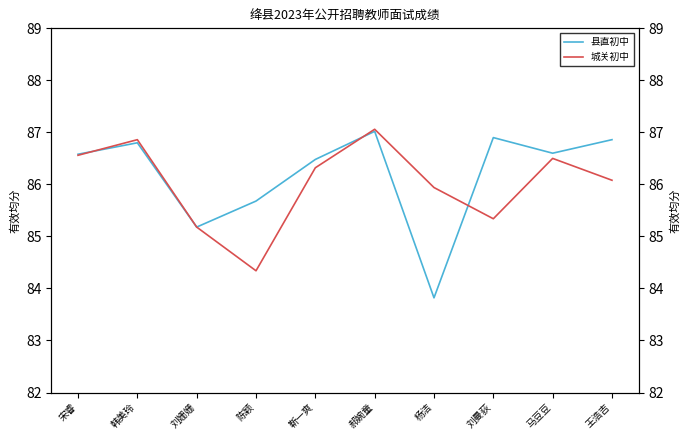

What is the smallest value displayed?

83.8